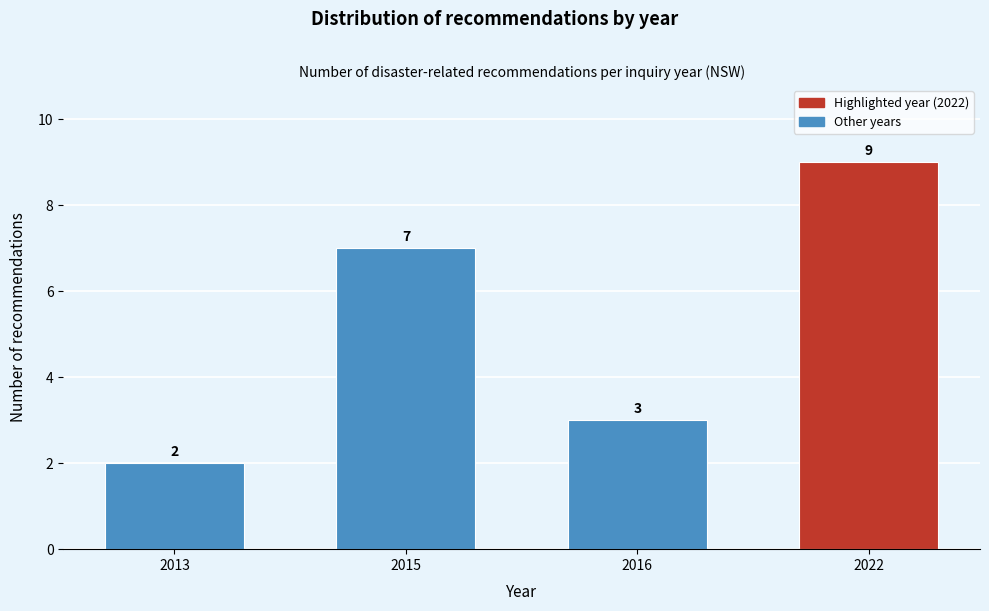

Reading left to right, extract all data points from this chart.

2013=2	2015=7	2016=3	2022=9